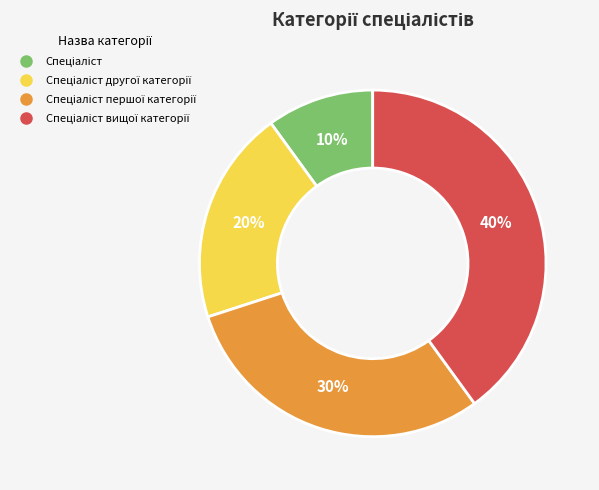

Is there any slice that represents more than half of the pie?

No